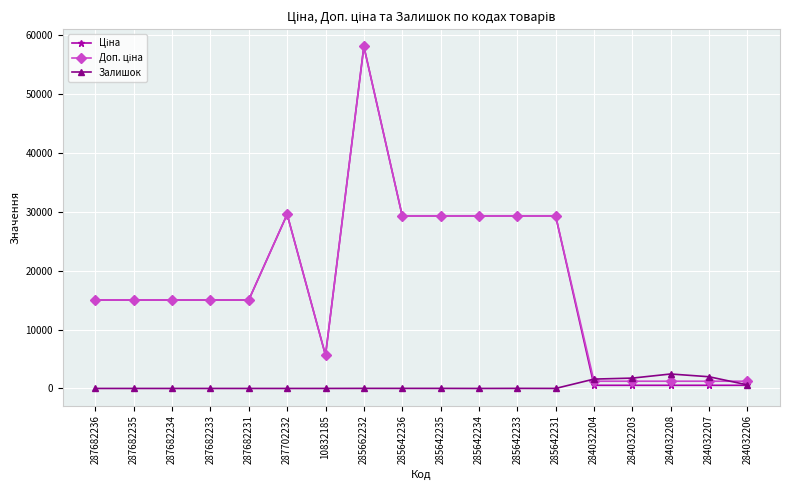

How many distinct data groups are displayed?

3